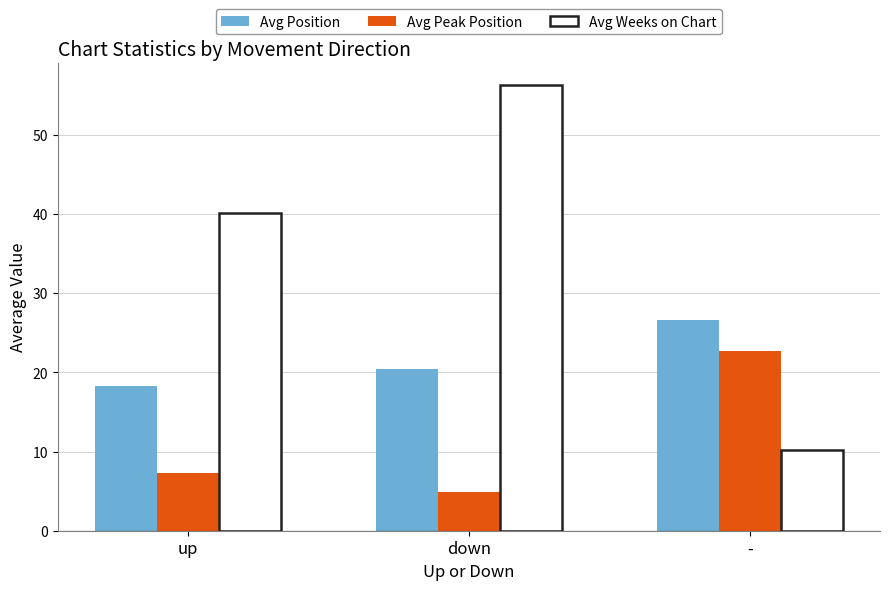

What is the value of the Avg Position bar at the 2nd from the left?

20.4